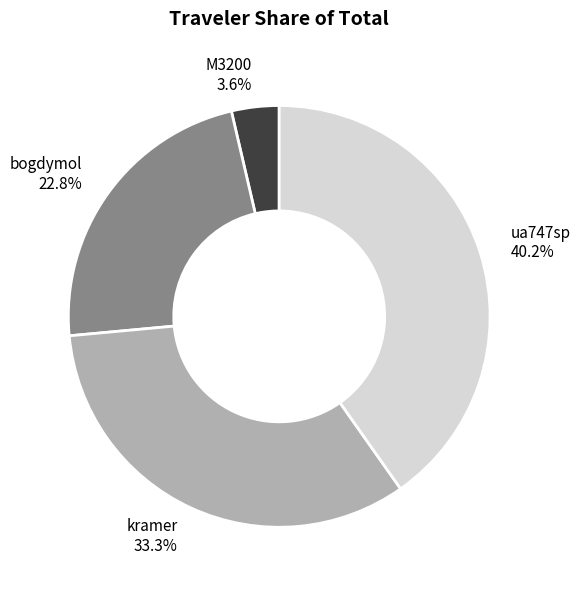

Is there any slice that represents more than half of the pie?

No